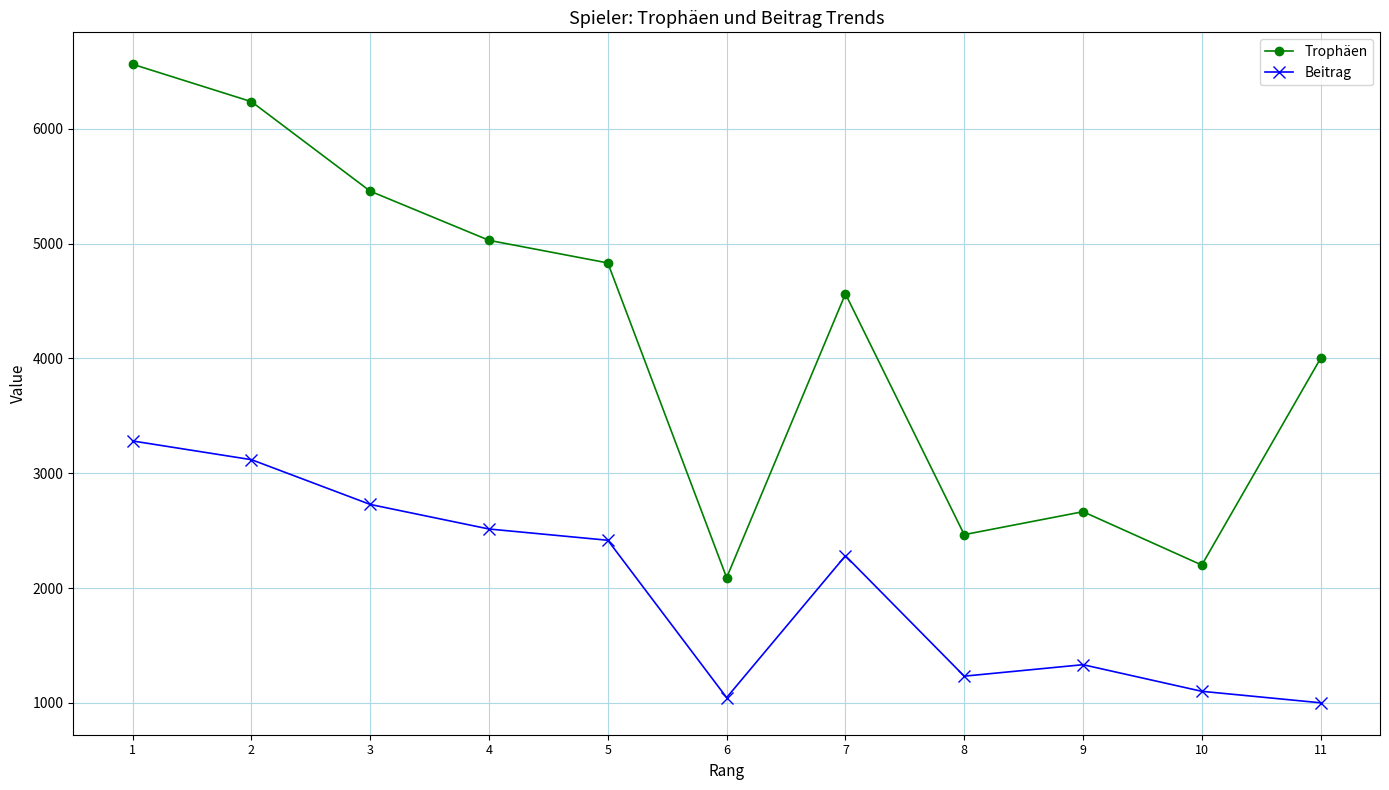

What is the difference between the maximum and second lowest values in the Trophäen series?

4363